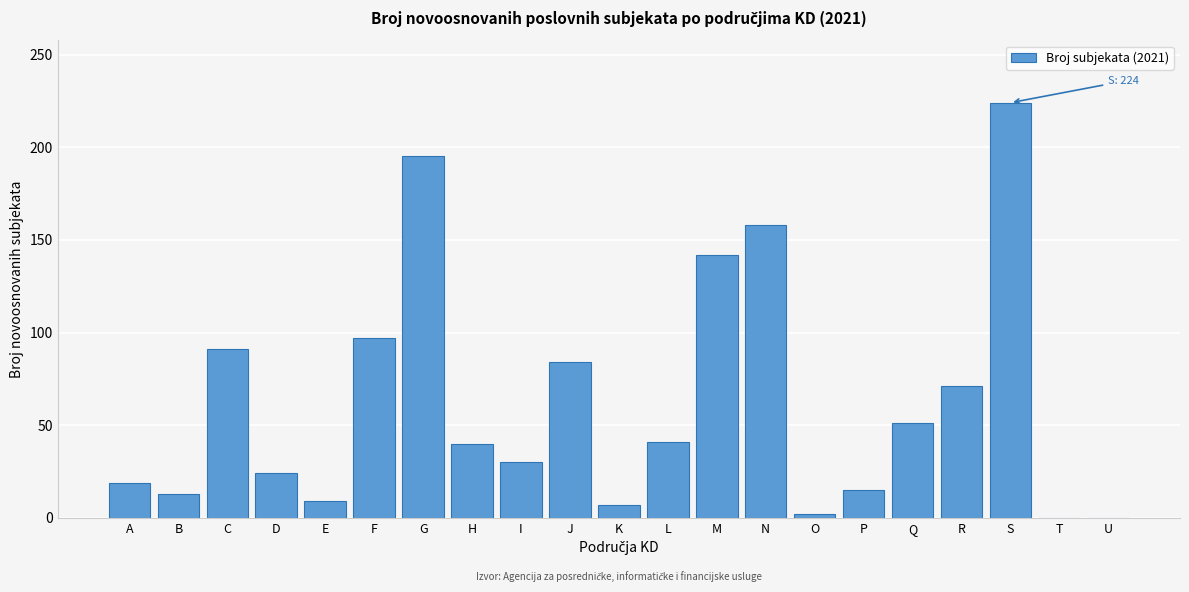

What value does the data have at L?

41